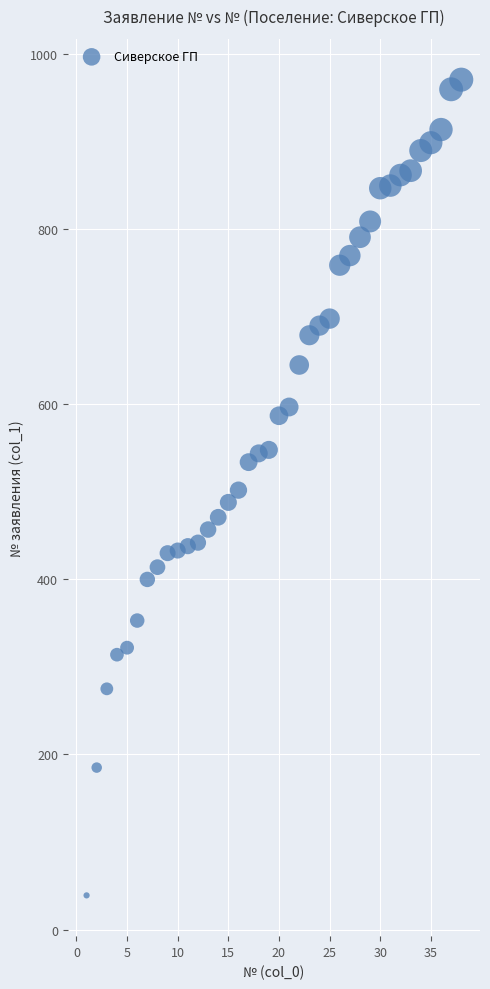

What is the range of Y values (max minus min)?

932